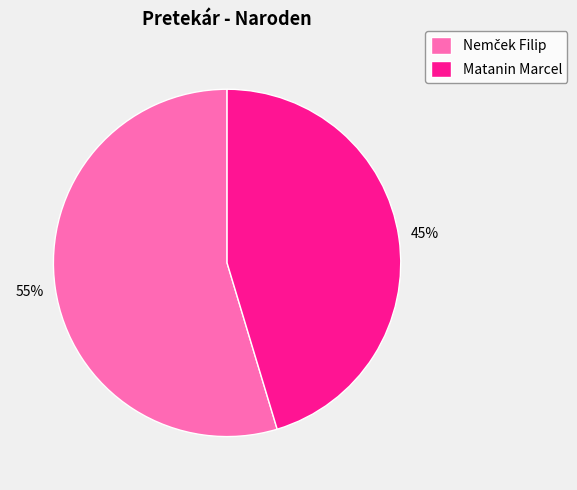

What percentage is the Matanin Marcel slice, to the nearest percent?

45%